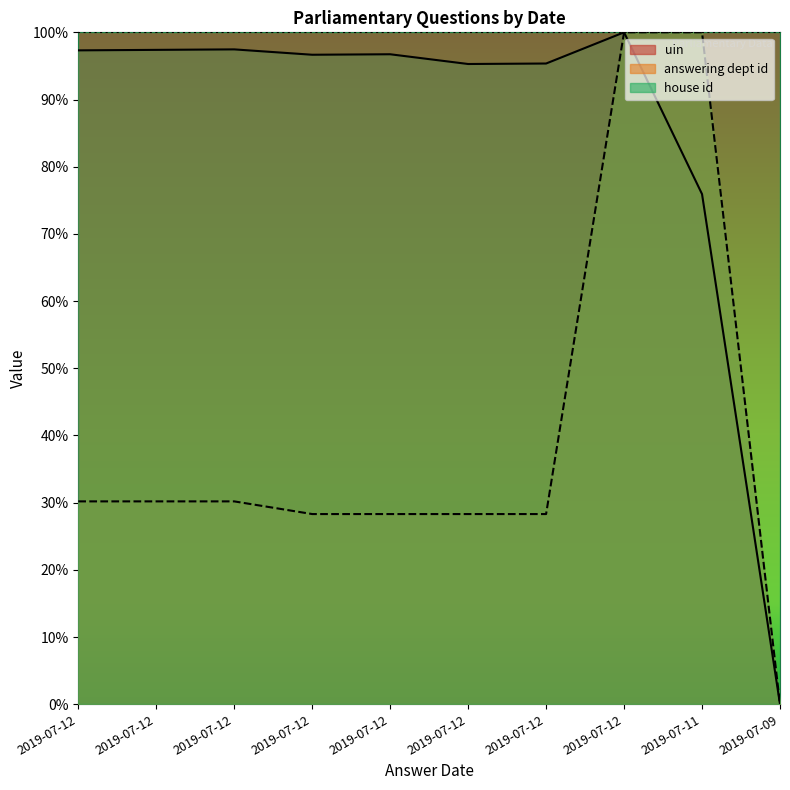

Which series has the largest total across all categories?

house id